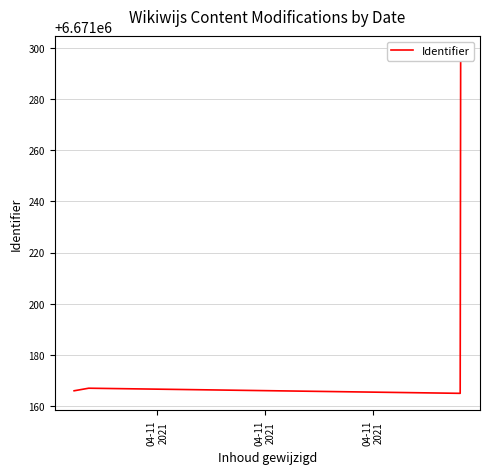

Count the number of data series in this chart.

1